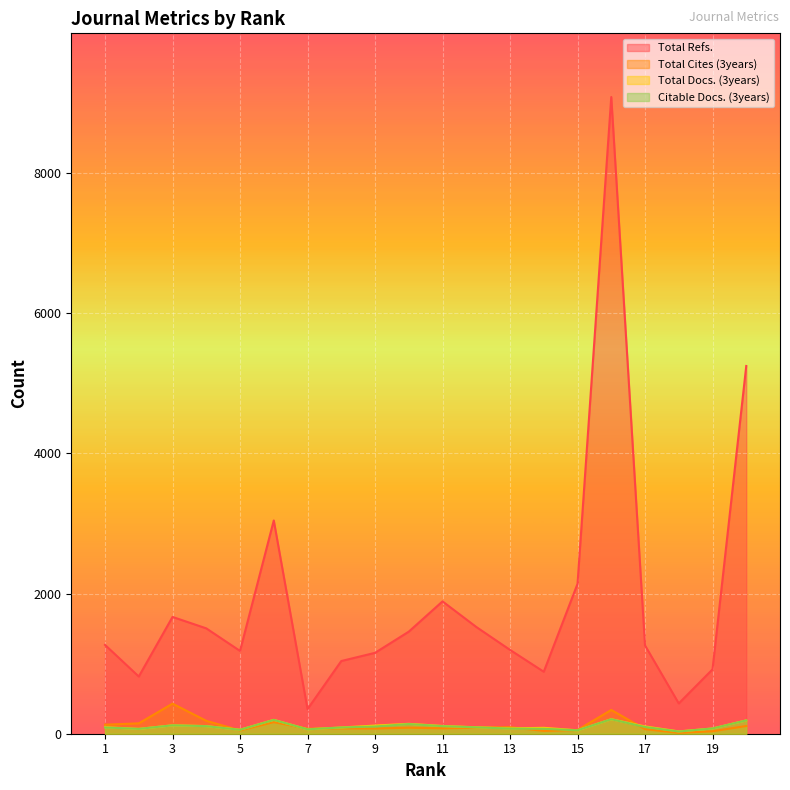

At which label is Total Refs. closest to 4717?

20